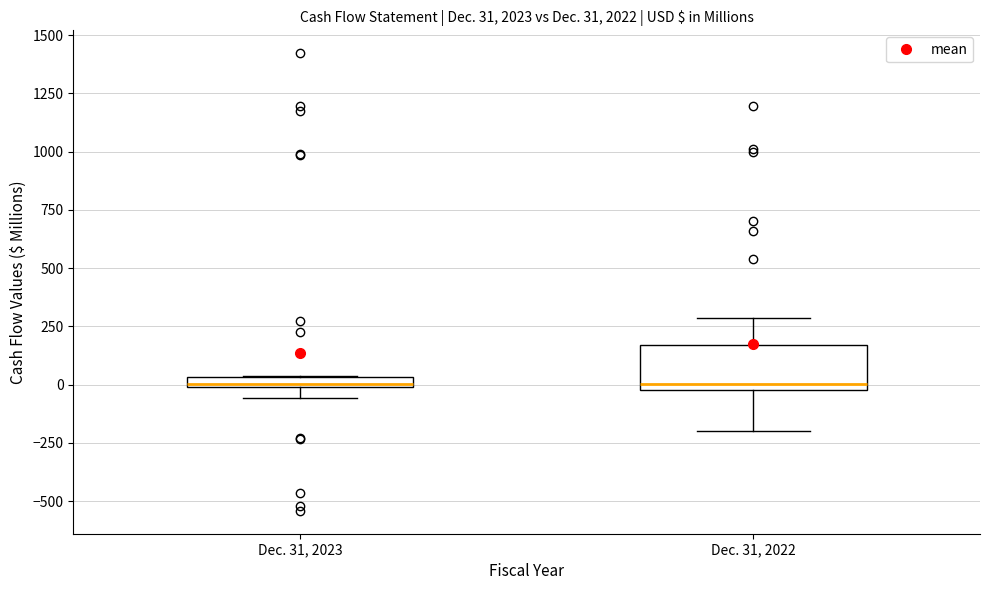

Which box is the tallest, from its lower edge to its upper edge?

Dec. 31, 2022